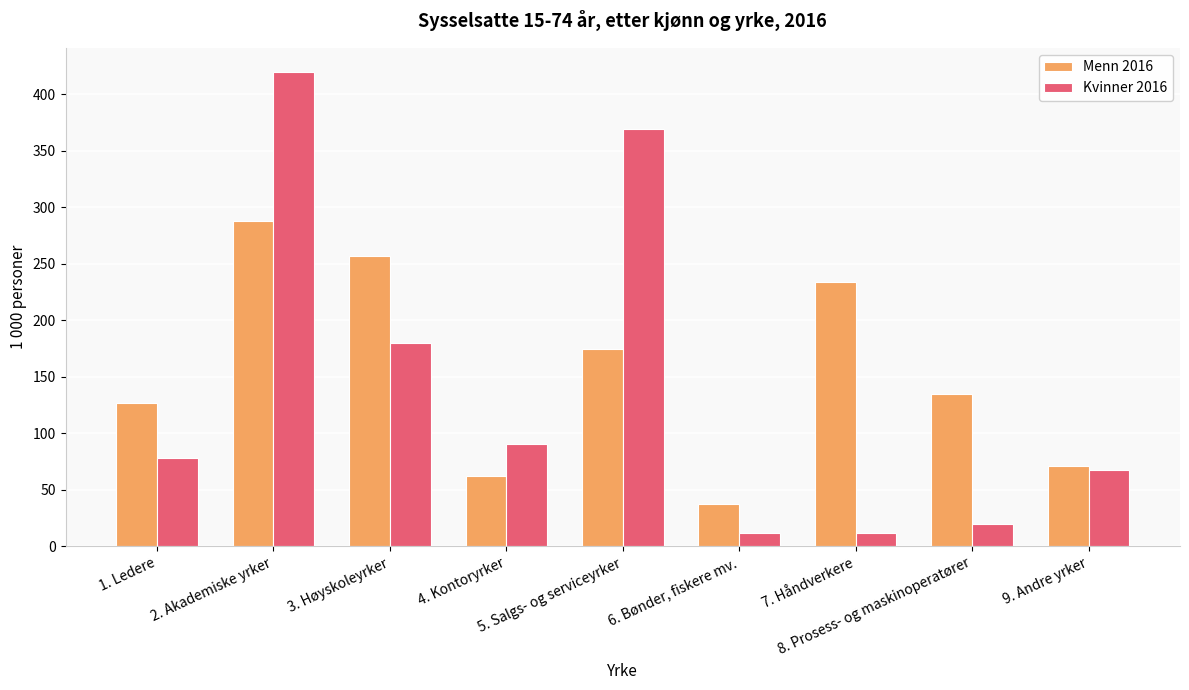

At which category is the sum across all series the highest?

2. Akademiske yrker